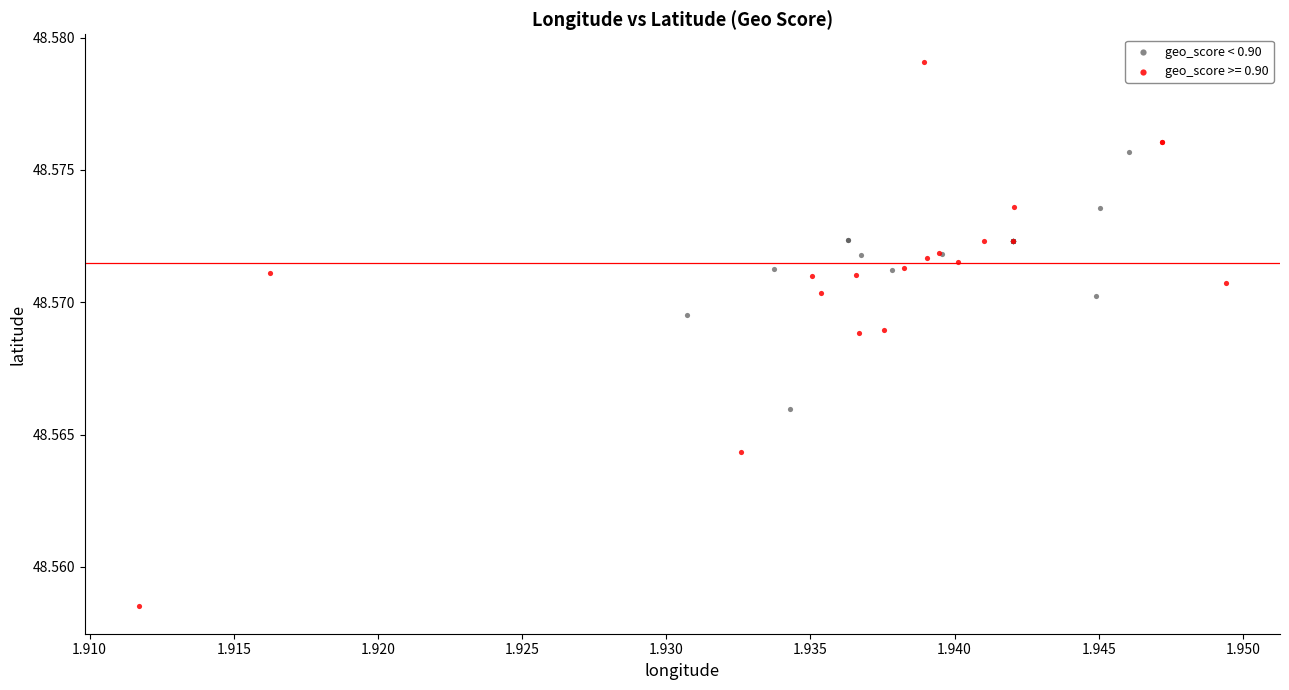

Which series has the widest spread of Y values?

geo_score >= 0.90